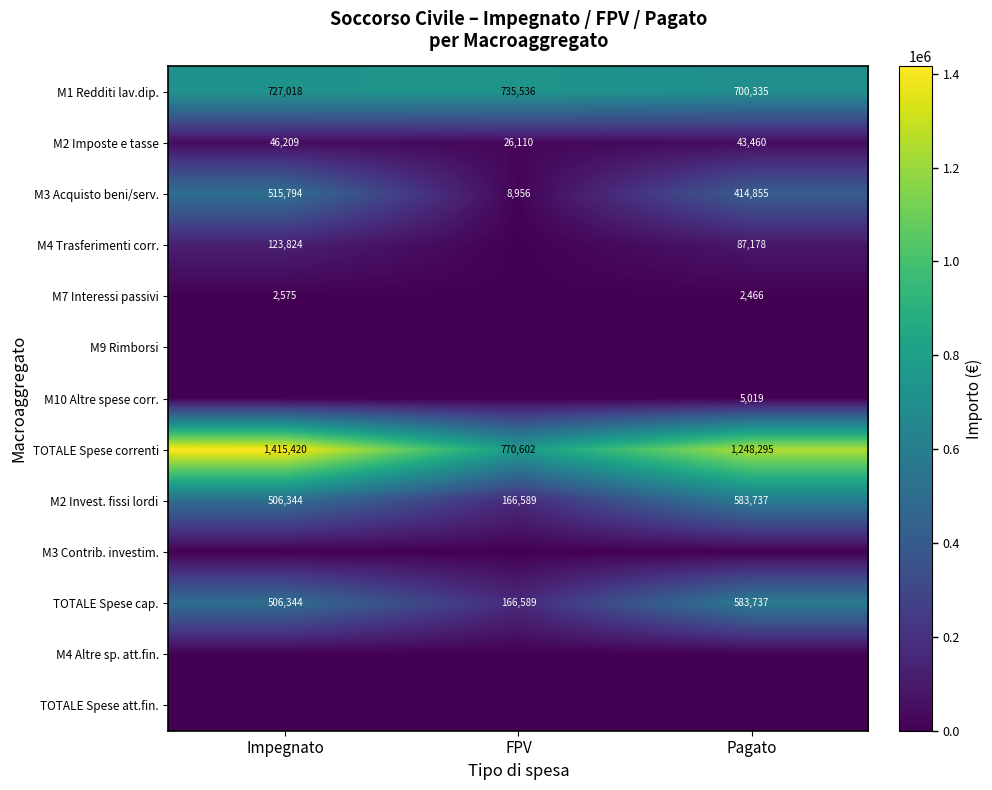

What is the difference between the highest and lowest values at FPV?

770601.9